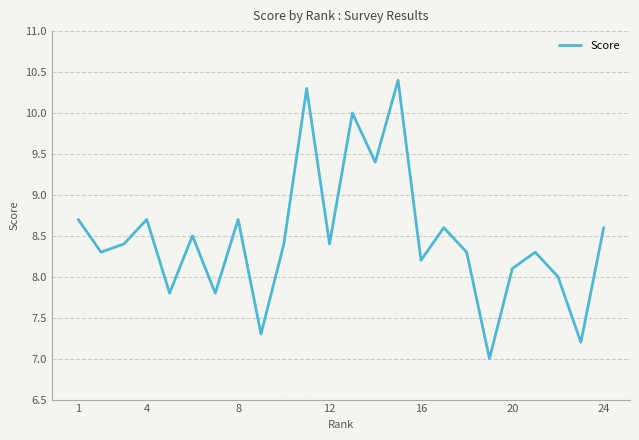

What is the minimum value shown in the chart?

7.0